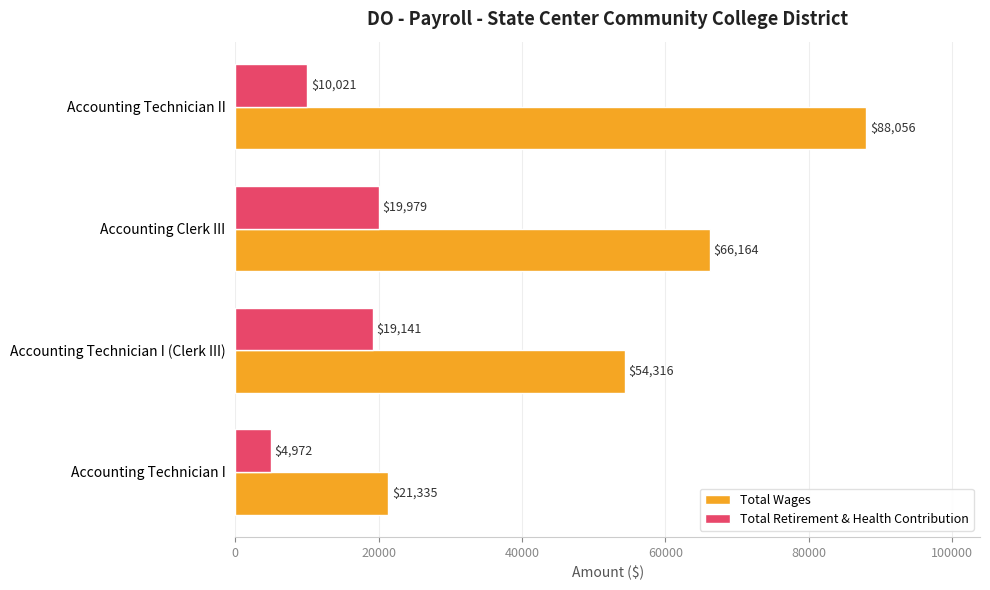

How many data points does each series have?

4